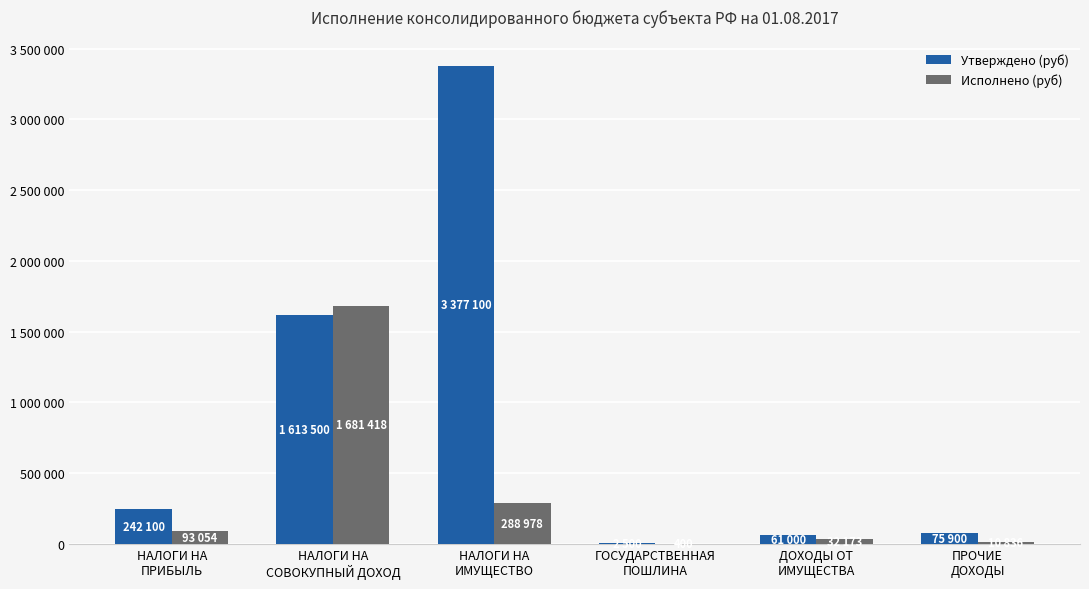

What is the difference between the Утверждено (руб) values at ПРОЧИЕ
ДОХОДЫ and НАЛОГИ НА
СОВОКУПНЫЙ ДОХОД?

1537600.0